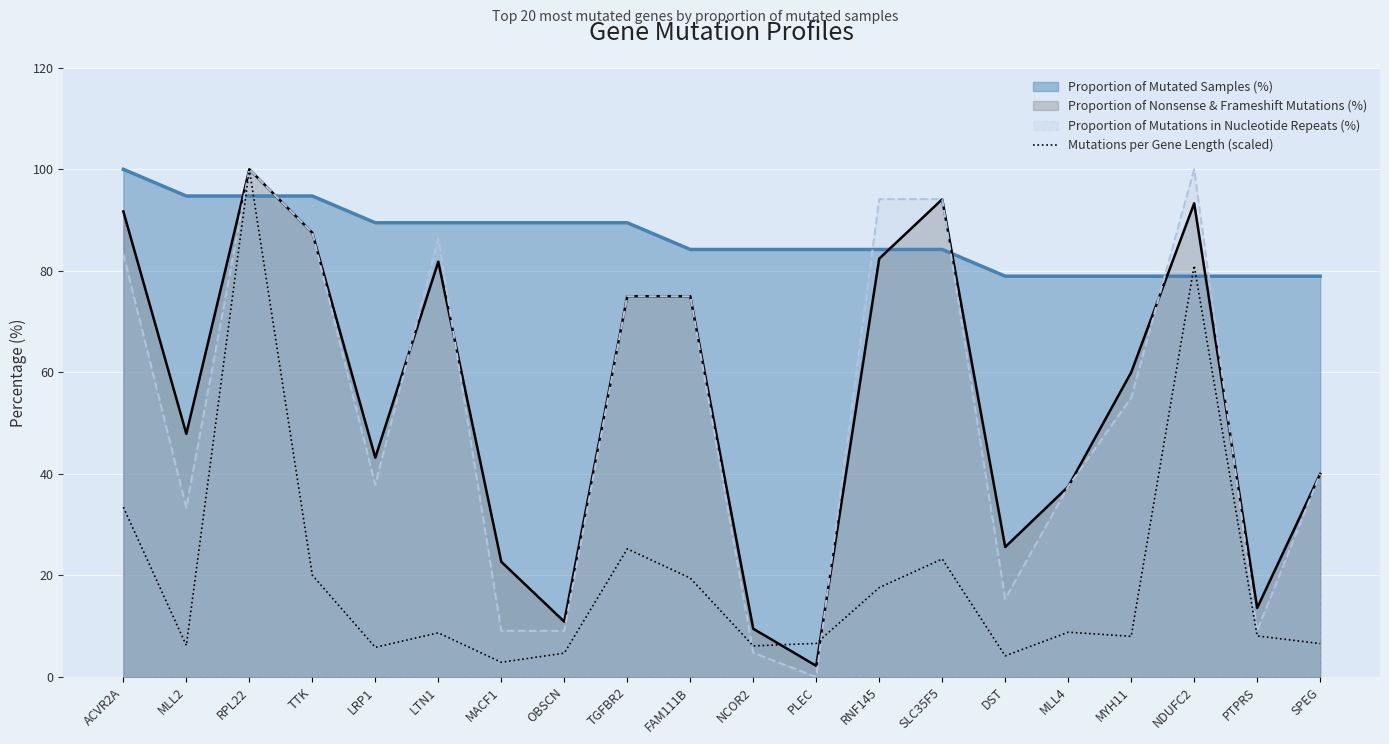

What is the greatest value displayed?

100.0